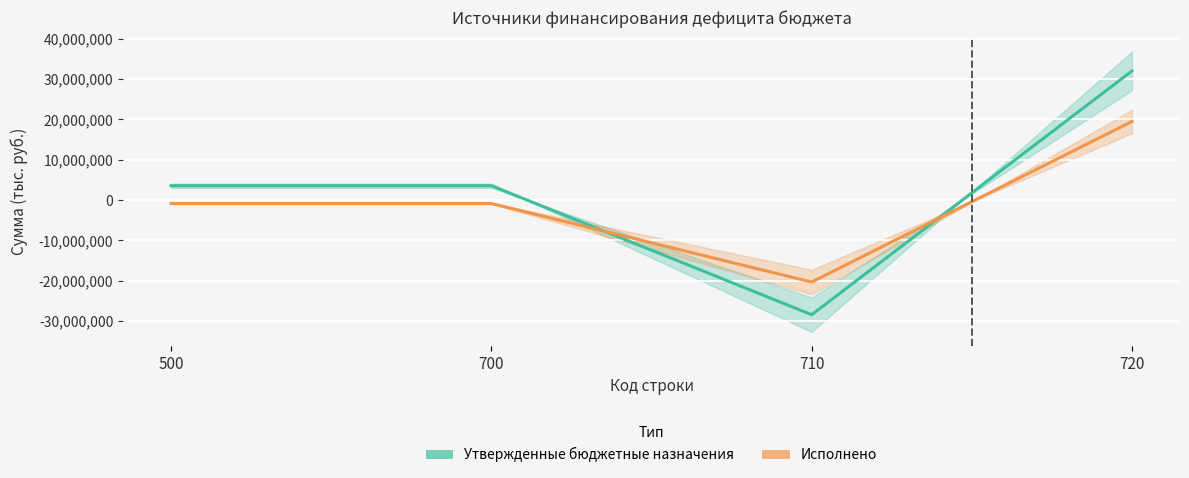

Reading left to right, transcribe all the data shown in this chart.

Утвержденные бюджетные назначения: 3550228.0	3550228.0	-28470283.2	32020511.2
Исполнено: -877153.0	-877153.0	-20357961.5	19480808.4